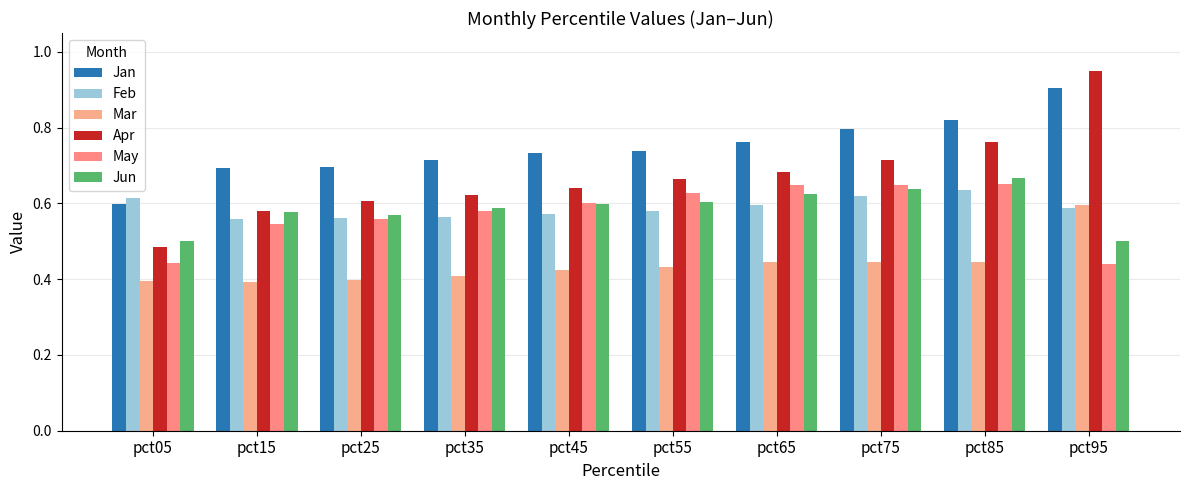

Which category has the lowest value across all series?

pct15